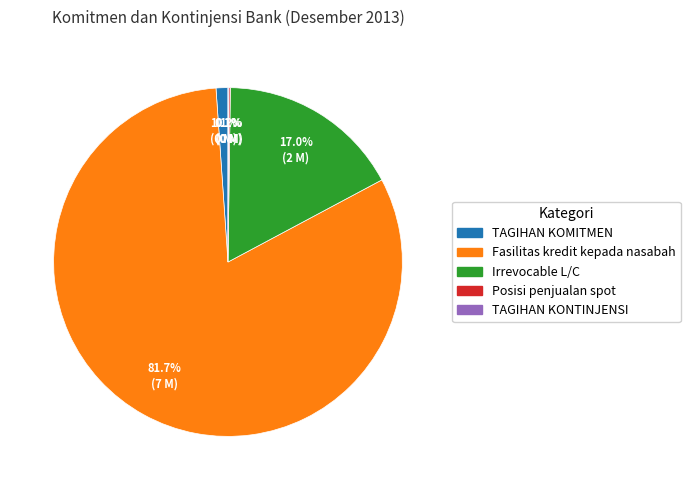

To the nearest percent, what portion does TAGIHAN KOMITMEN represent?

1%